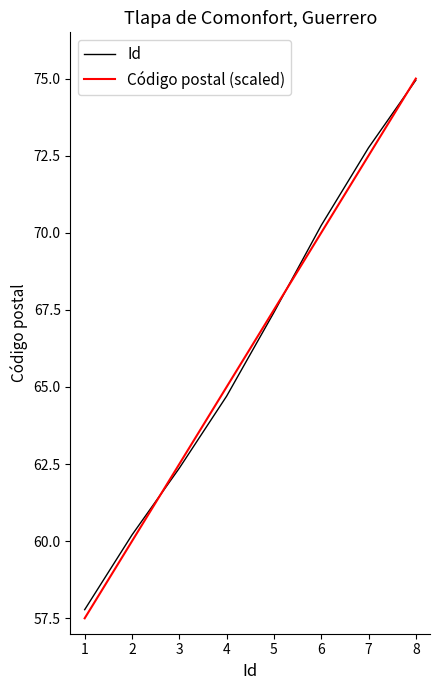

Rank the categories by Id value from lowest to highest.

1, 2, 3, 4, 5, 6, 7, 8